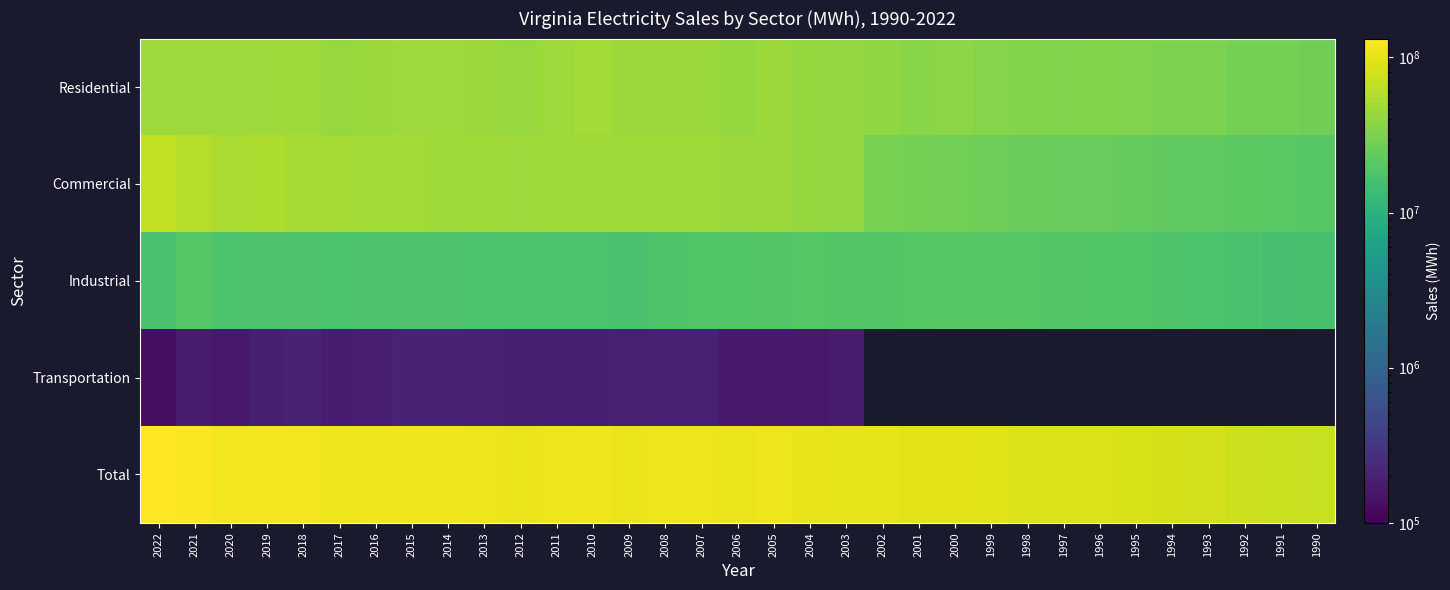

List the series in order of their peak value, lowest first.

Transportation, Industrial, Residential, Commercial, Total